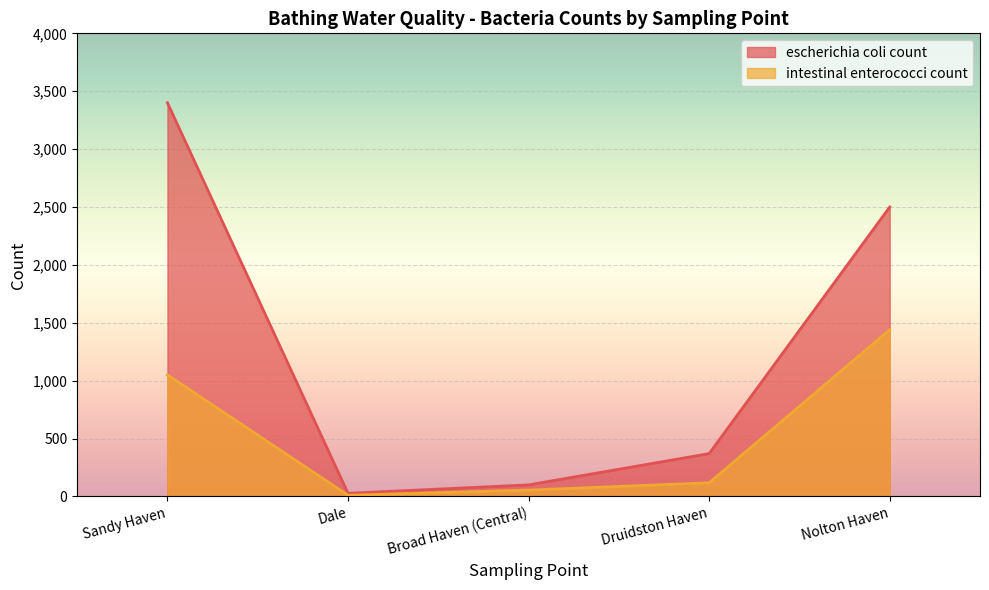

How many interior local valleys does the escherichia coli count series have?

1